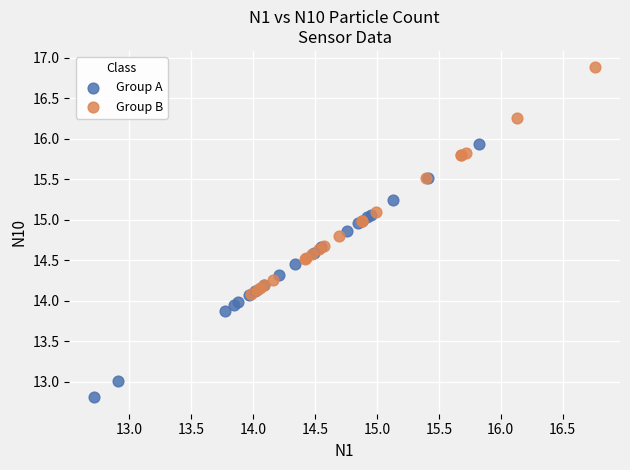

Which series has the largest Y range (max minus min)?

Group A